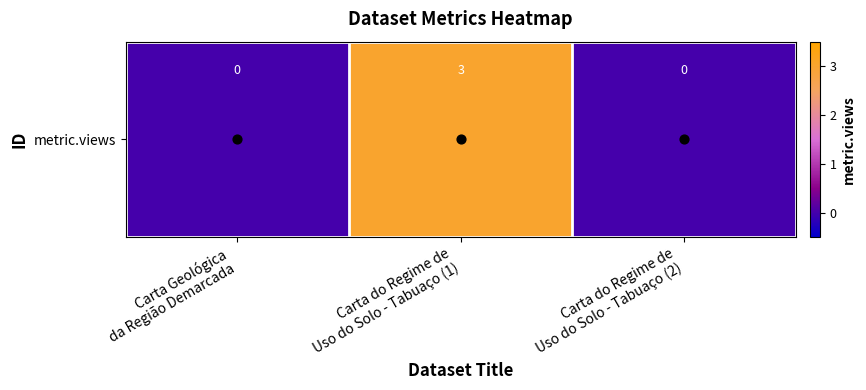

List the labels in order of value, largest first.

Carta do Regime de
Uso do Solo - Tabuaço (1), Carta Geológica
da Região Demarcada, Carta do Regime de
Uso do Solo - Tabuaço (2)